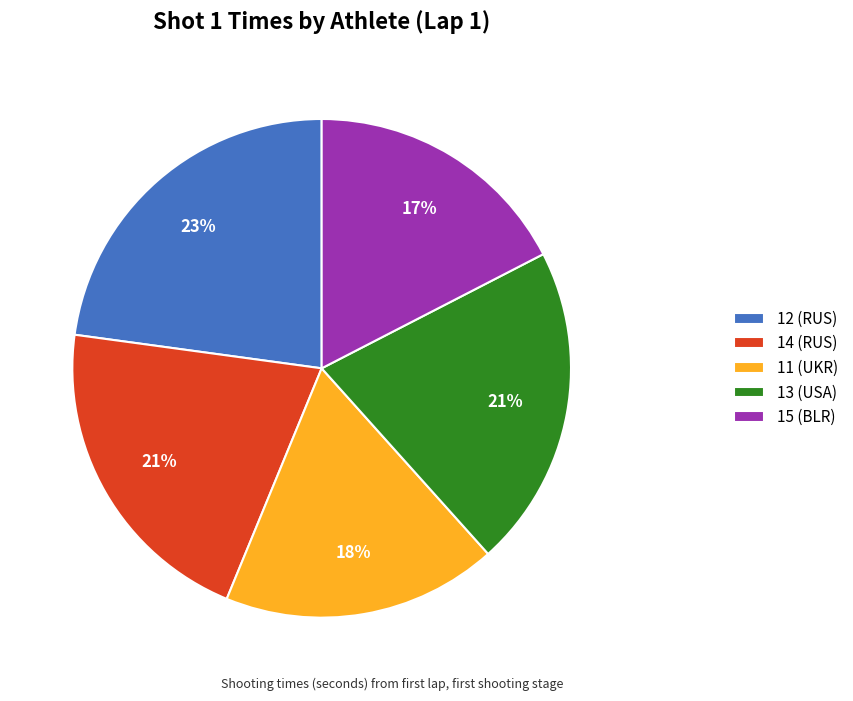

Which has a higher value, 15 (BLR) or 12 (RUS)?

12 (RUS)